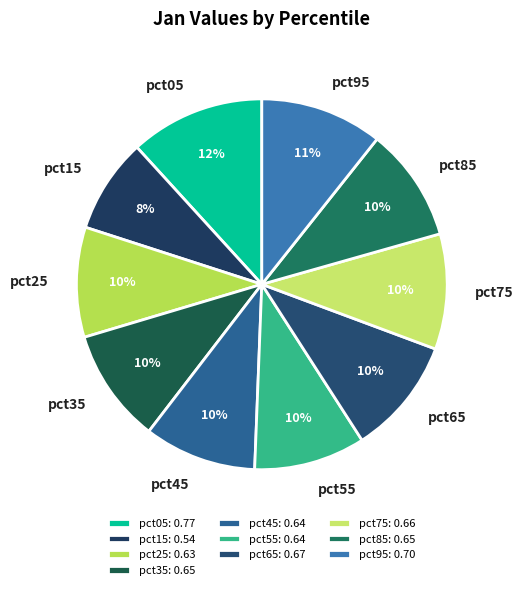

Is the sum of pct45 and pct85 greater than half?

No